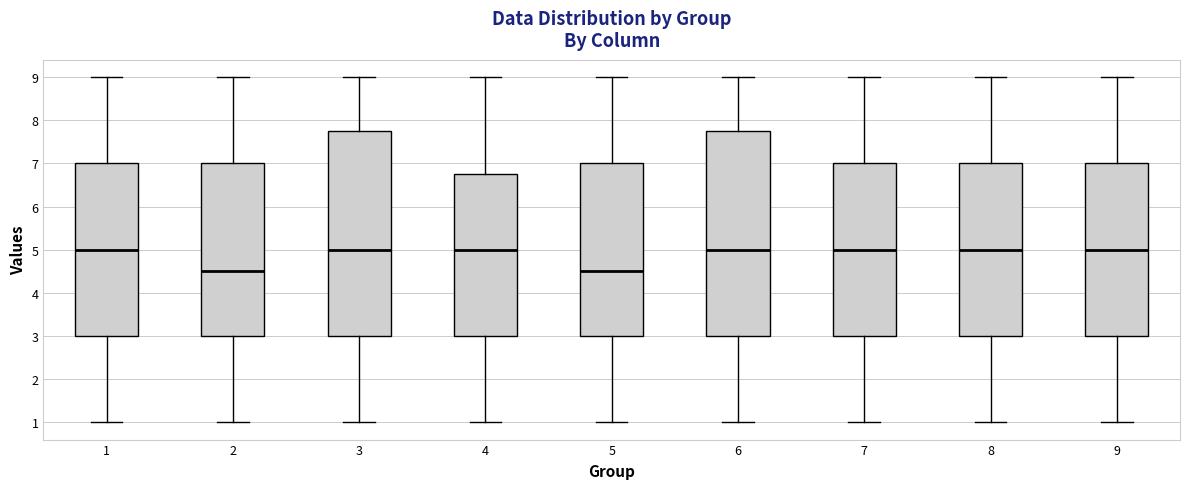

Reading left to right, read every box against the y-axis: the position of its median line, the range the box covers, and the ends of its whiskers. The values are not printed on the chart, so give them approximately, as read against the axis.

1: median 5.0, box 3.0 to 7.0, whiskers 1.0 to 9.0
2: median 4.5, box 3.0 to 7.0, whiskers 1.0 to 9.0
3: median 5.0, box 3.0 to 7.8, whiskers 1.0 to 9.0
4: median 5.0, box 3.0 to 6.8, whiskers 1.0 to 9.0
5: median 4.5, box 3.0 to 7.0, whiskers 1.0 to 9.0
6: median 5.0, box 3.0 to 7.8, whiskers 1.0 to 9.0
7: median 5.0, box 3.0 to 7.0, whiskers 1.0 to 9.0
8: median 5.0, box 3.0 to 7.0, whiskers 1.0 to 9.0
9: median 5.0, box 3.0 to 7.0, whiskers 1.0 to 9.0